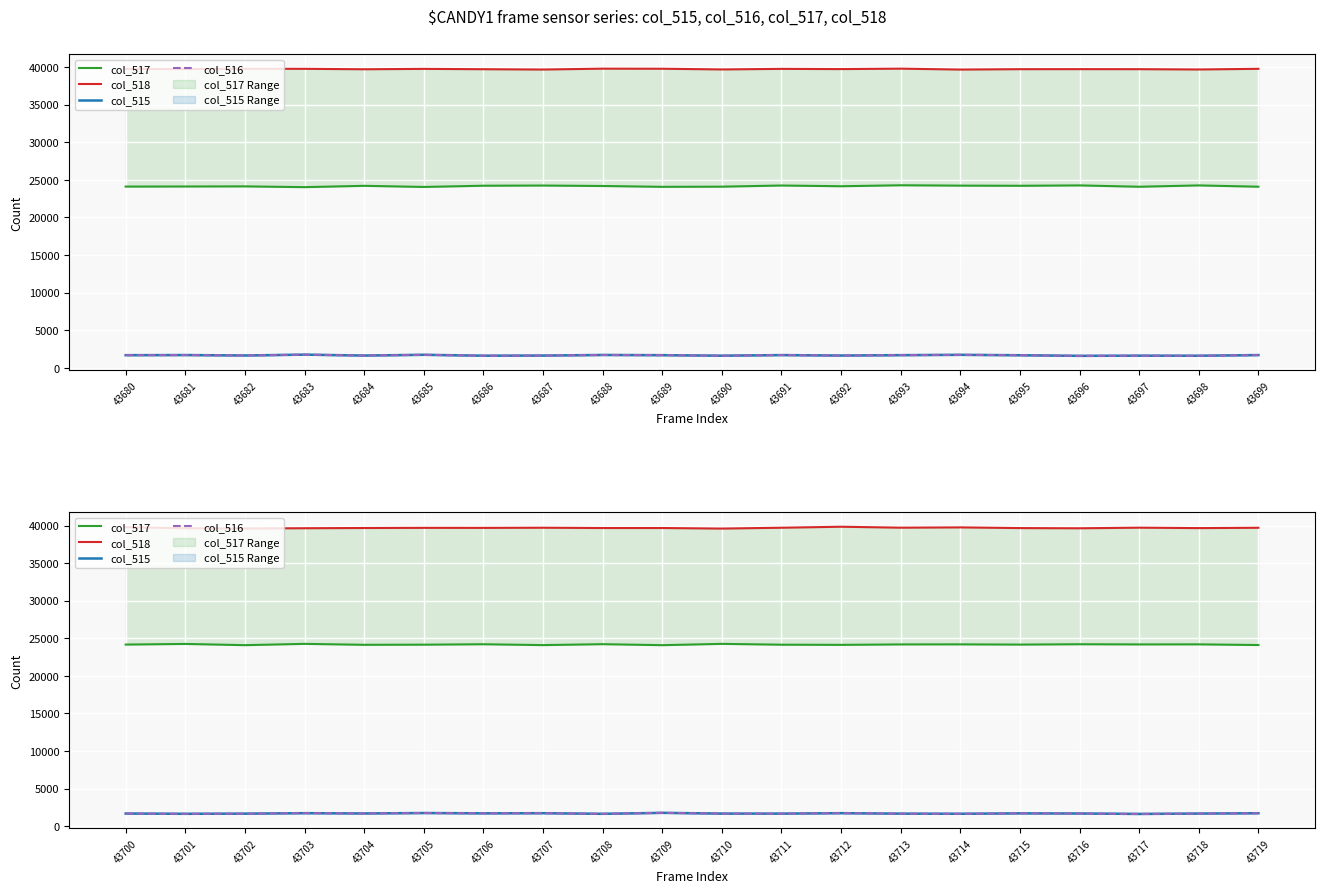

Which has a higher value, 43713 or 43704?

43713